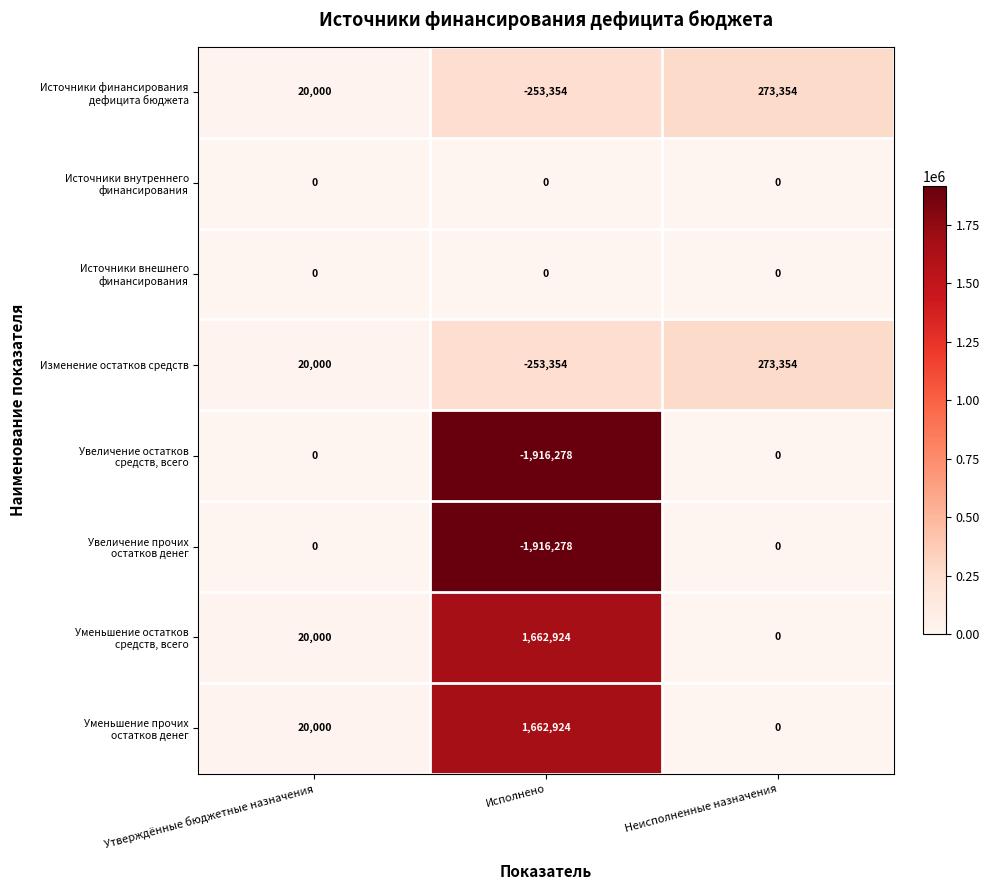

Count the number of categories in the chart.

3